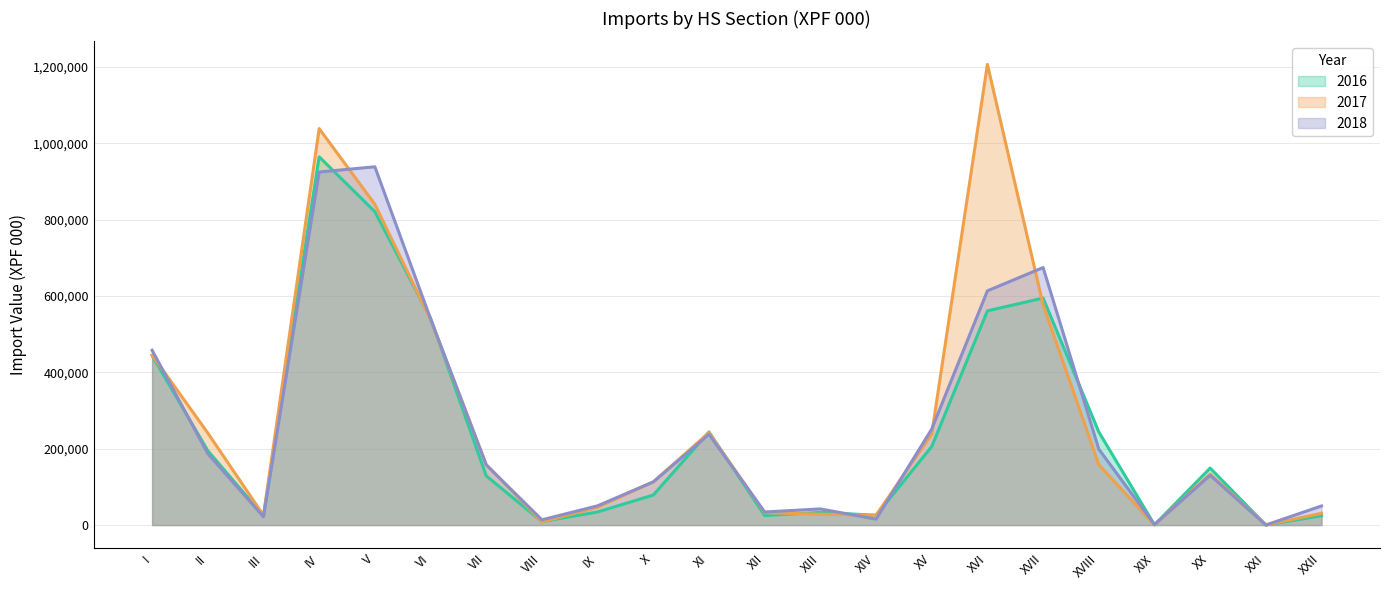

What is the difference between the highest and lowest values at XIII?

13840